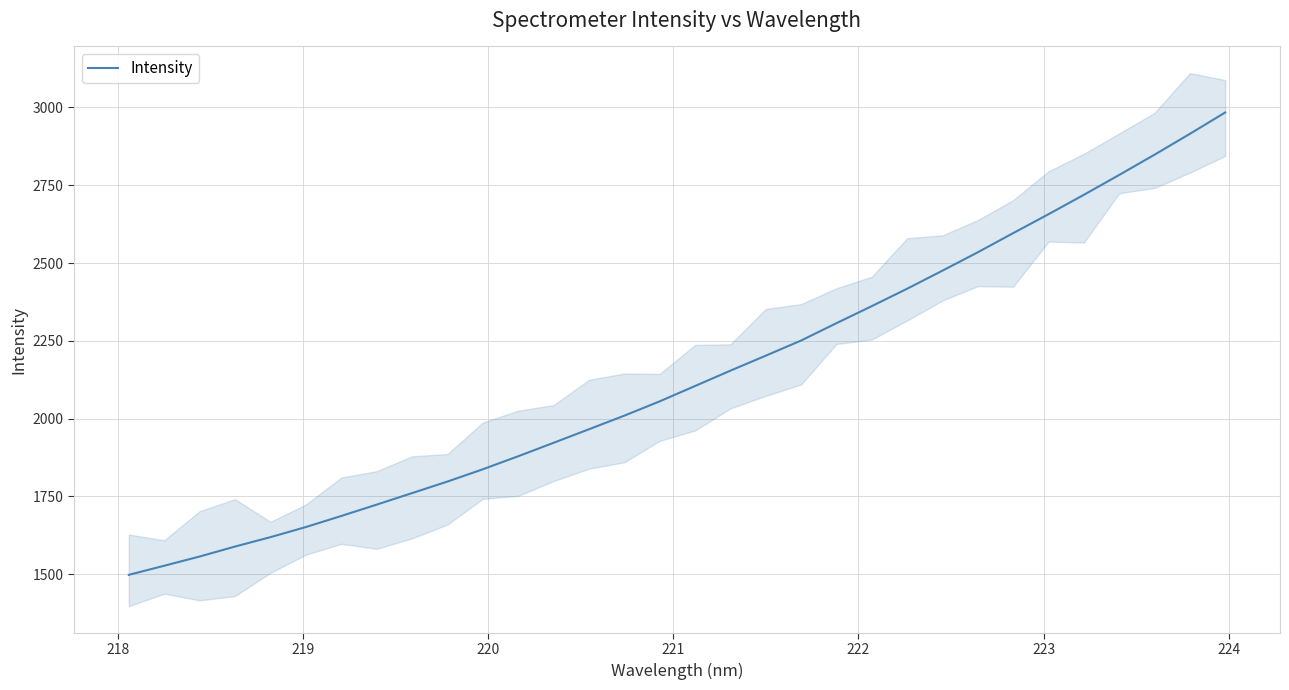

What is the lowest value of the Intensity series?

1498.2